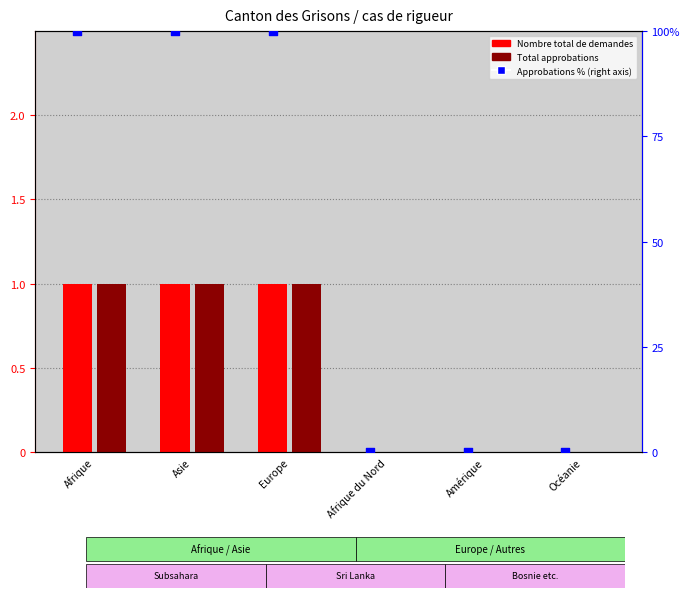

Which series has the largest Y range (max minus min)?

Approbations (rigueur) %